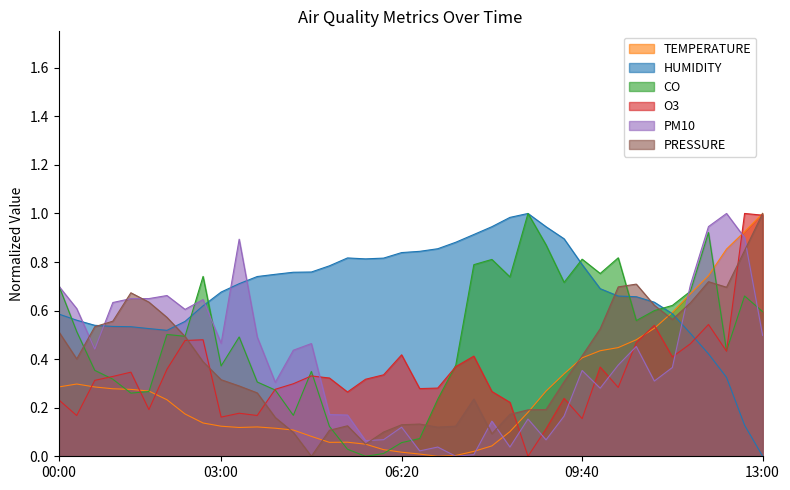

The O3 series shows 0.4 at 07:20. True or false?

True